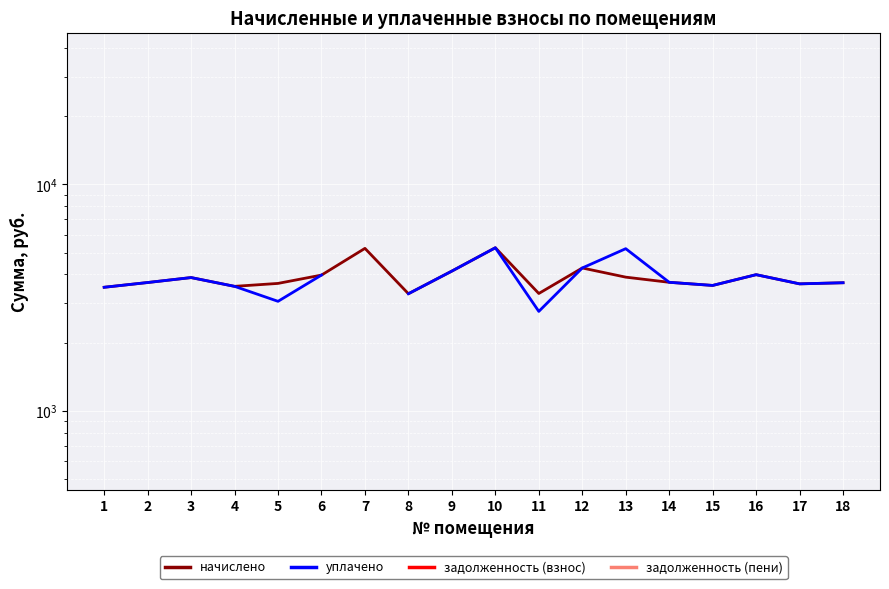

How many data points in уплачено are above 3692?

8